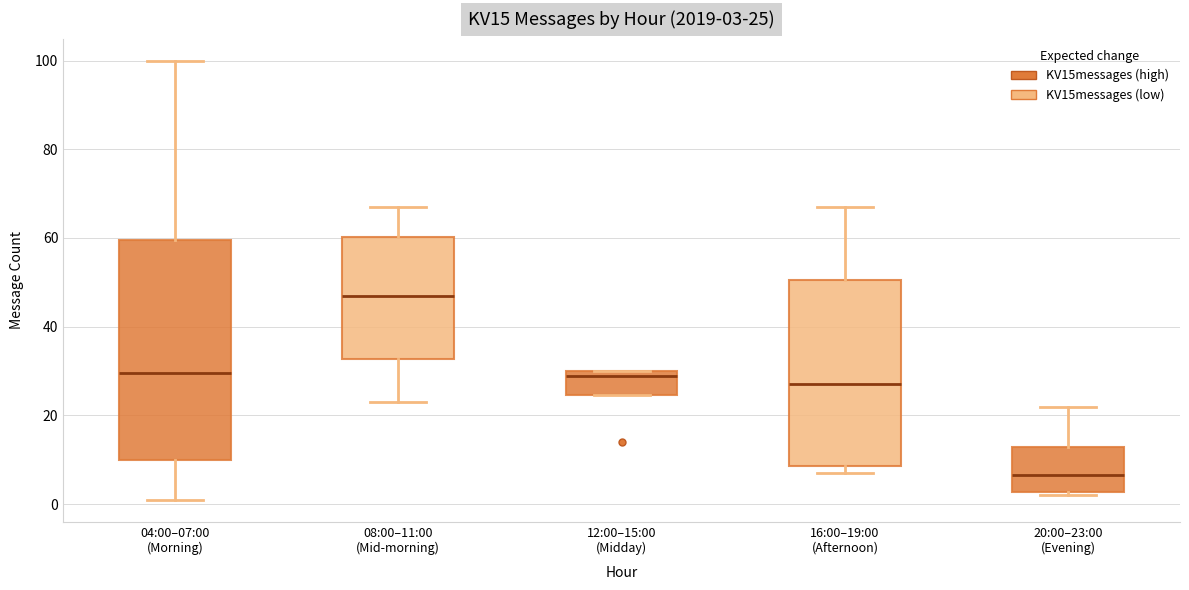

Which box's median line is the highest?

08:00–11:00 (Mid-morning)